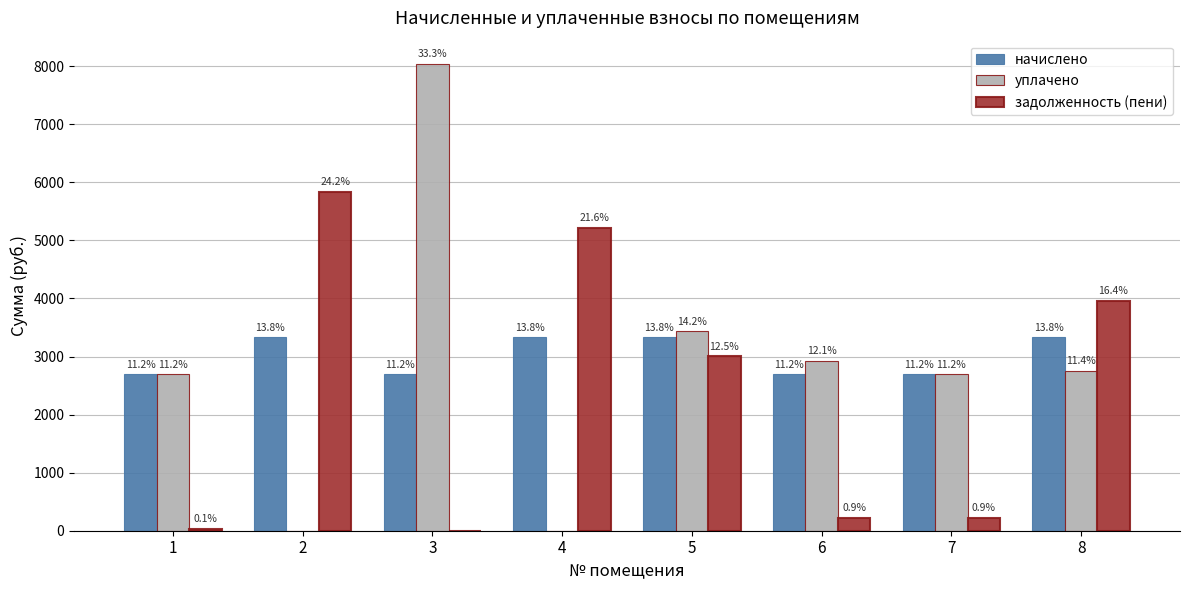

What is the difference between the maximum and minimum values in the задолженность (пени) series?

5838.1